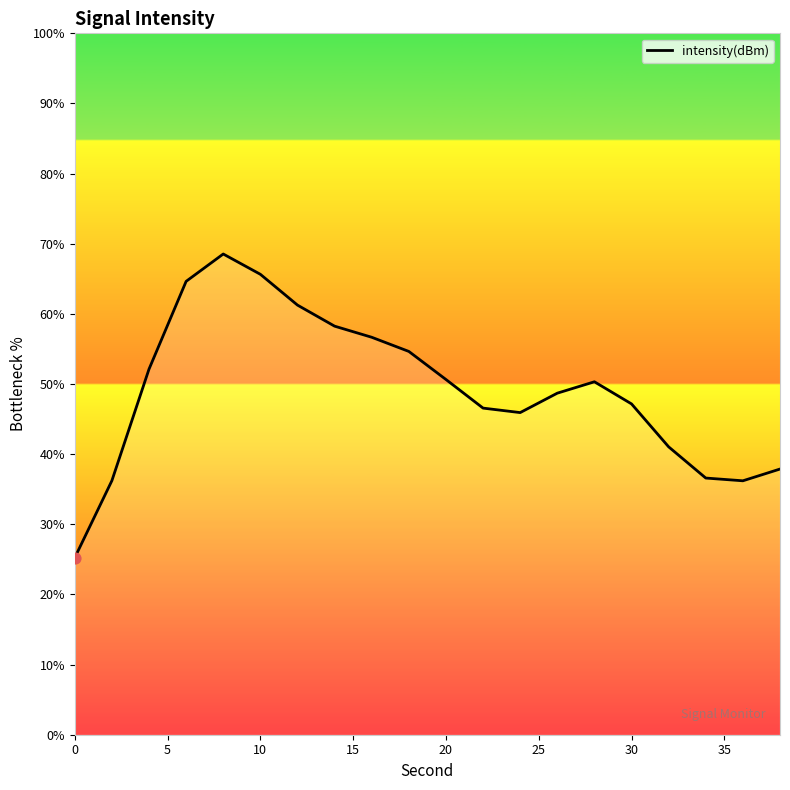

What is the greatest value displayed?

68.5